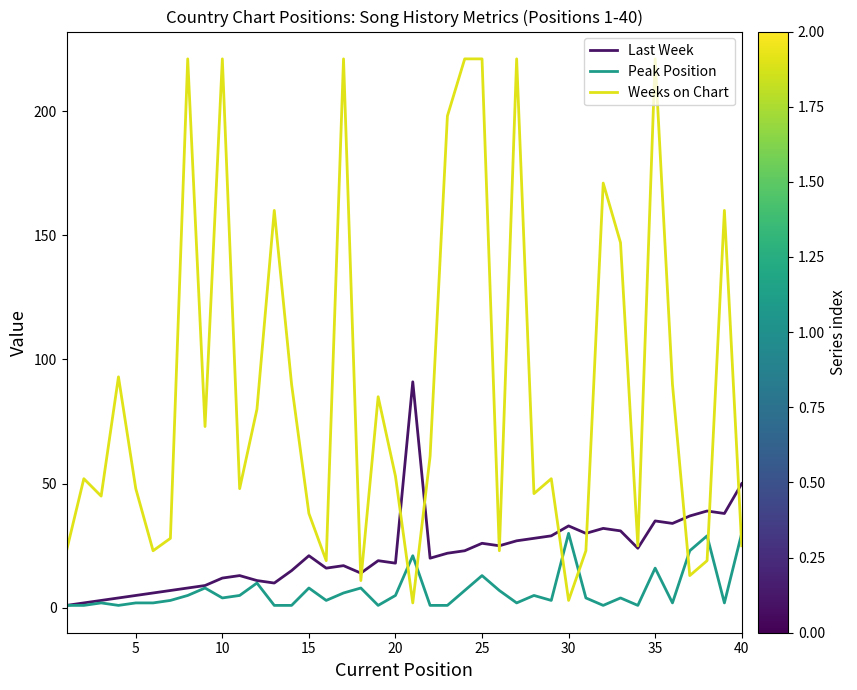

Rank the series by their maximum value, from lowest to highest.

Peak Position, Last Week, Weeks on Chart